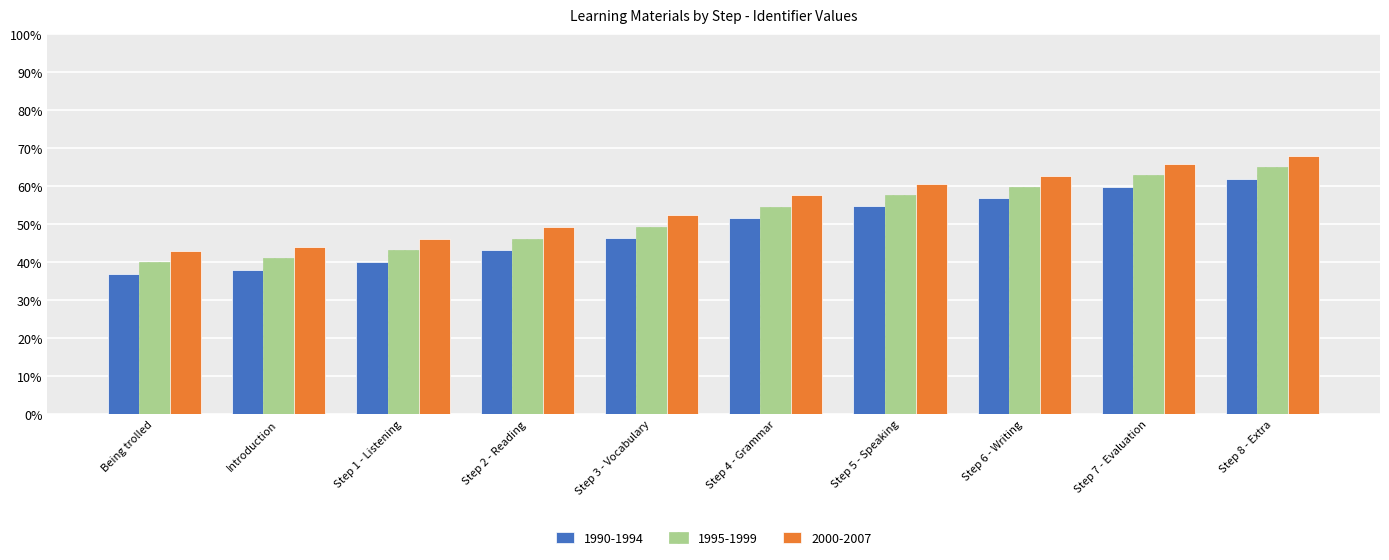

Count the number of data series in this chart.

3